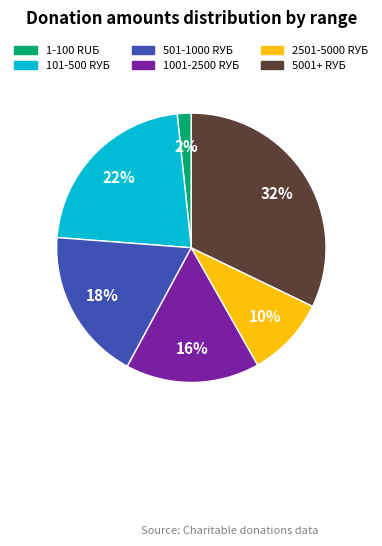

What is the ratio of the value at 101-500 RУБ to the value at 501-1000 RУБ?

1.2